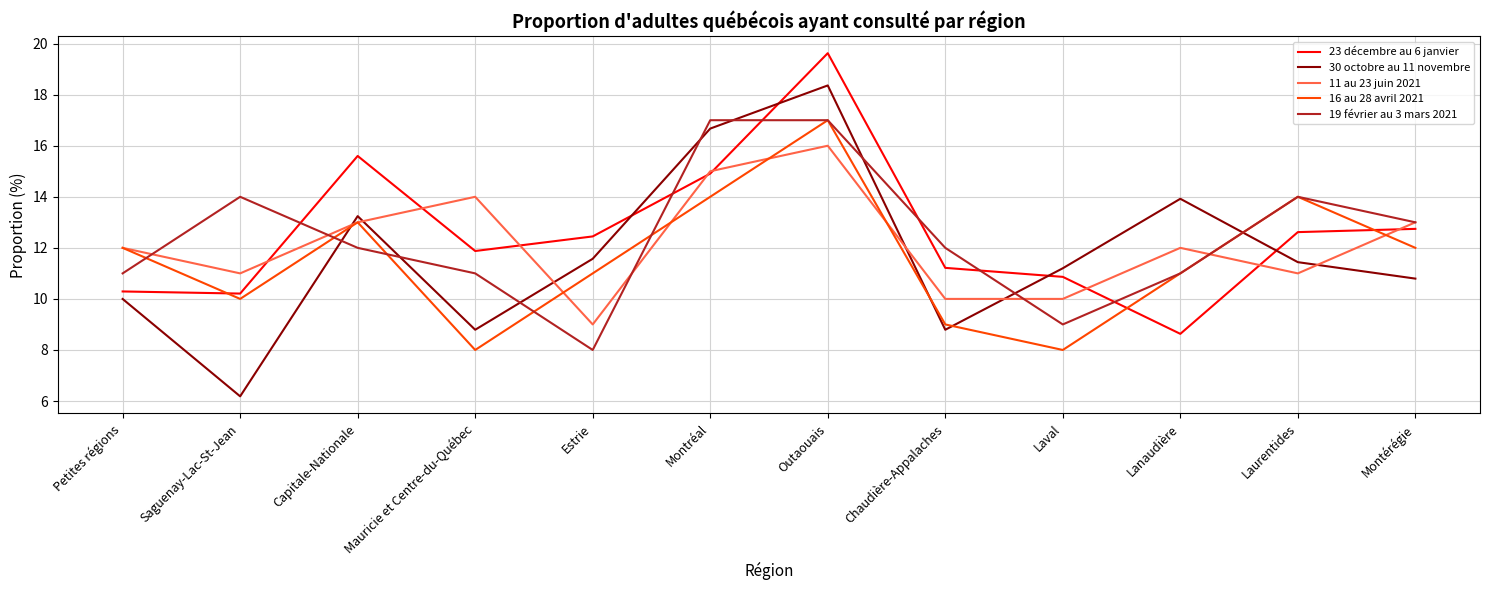

List the series in order of their overall mean, lowest first.

16 au 28 avril 2021, 30 octobre au 11 novembre, 11 au 23 juin 2021, 19 février au 3 mars 2021, 23 décembre au 6 janvier